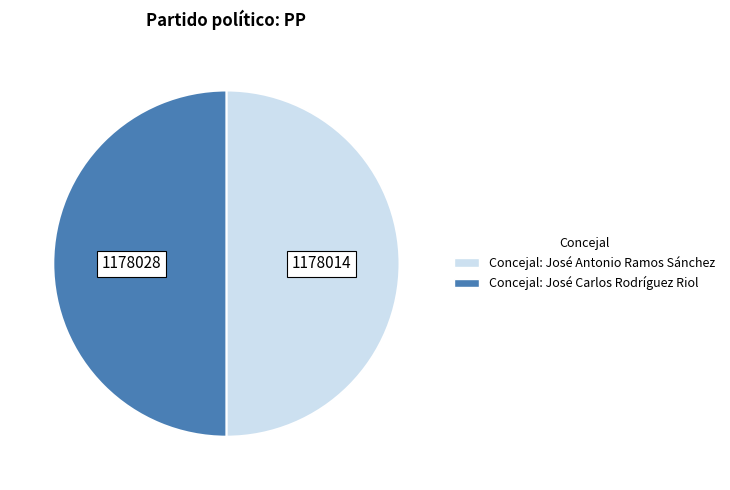

Is the sum of Concejal: José Antonio Ramos Sánchez and Concejal: José Carlos Rodríguez Riol greater than half?

Yes